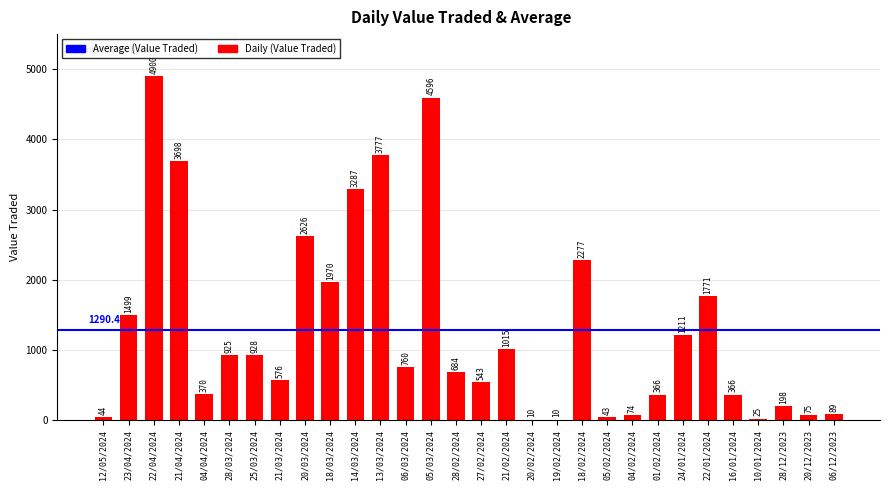

Is it true that the value at 21/03/2024 is 576?

True